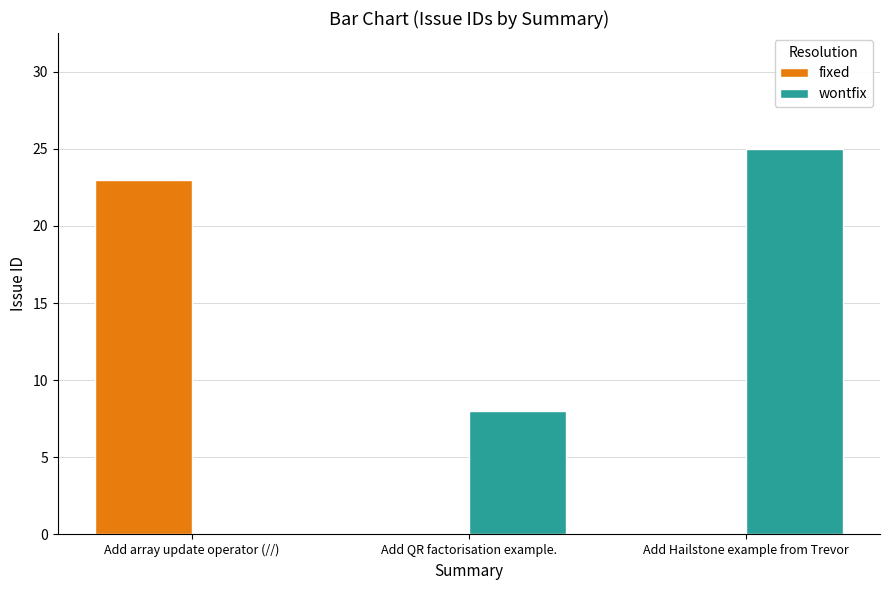

What are all the series names shown in the legend?

fixed, wontfix